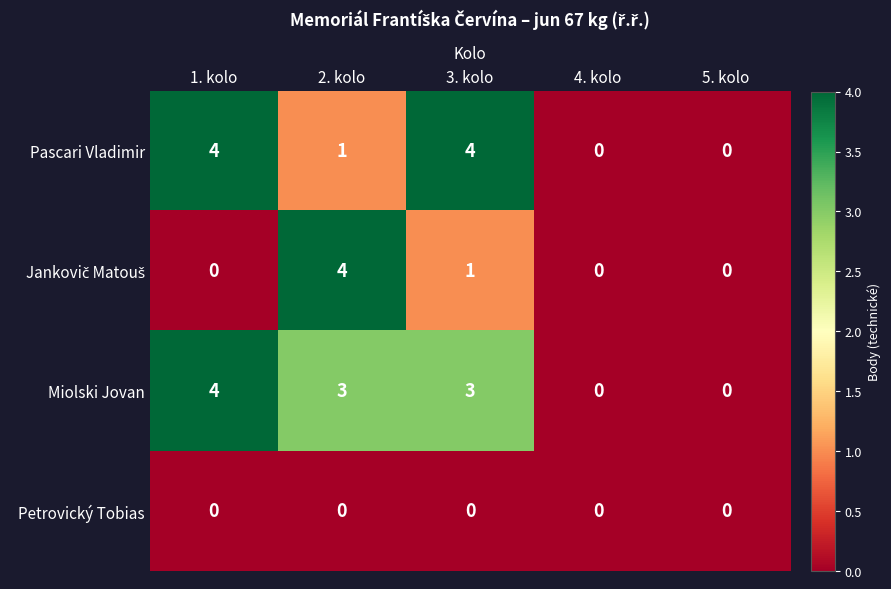

Which series has the largest total across all categories?

Miolski Jovan